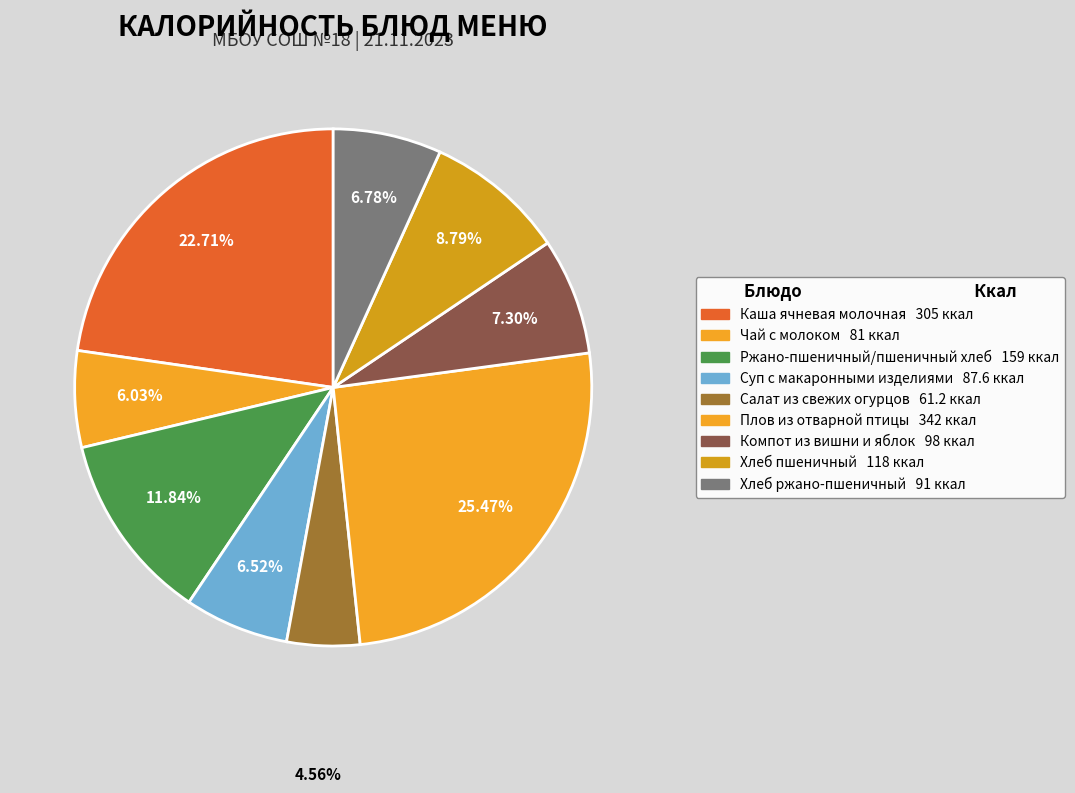

To the nearest percent, what is the difference between the largest and smallest slice percentages?

21%